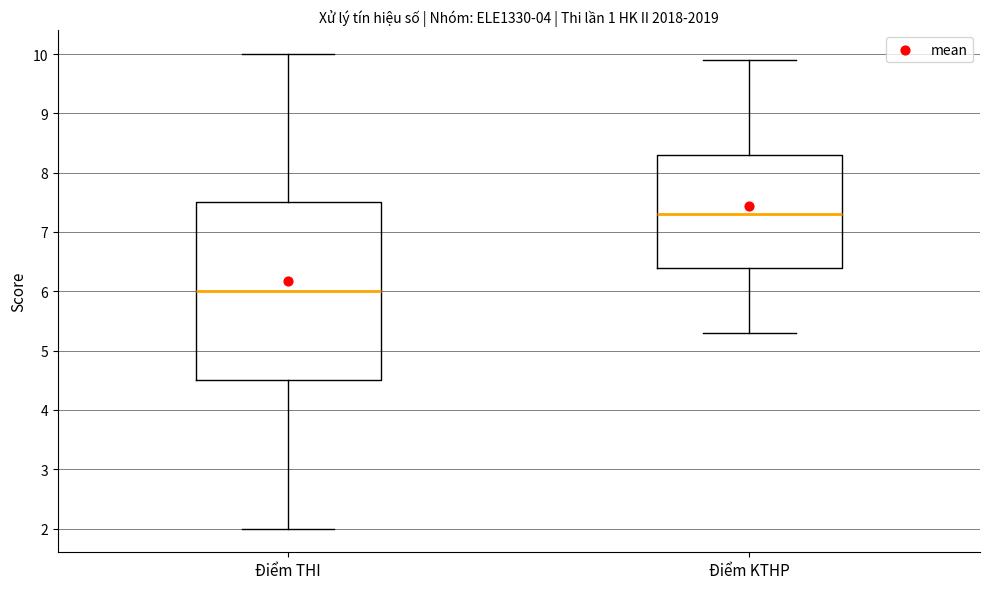

Which box is the tallest, from its lower edge to its upper edge?

Điểm THI